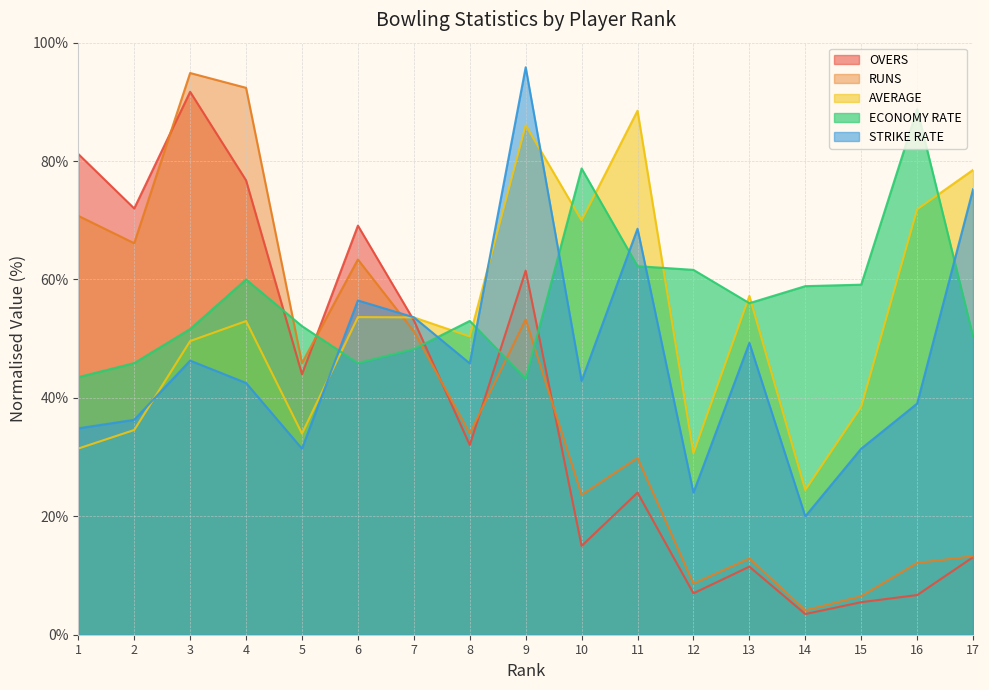

What is the total value across all series at 5?

207.4